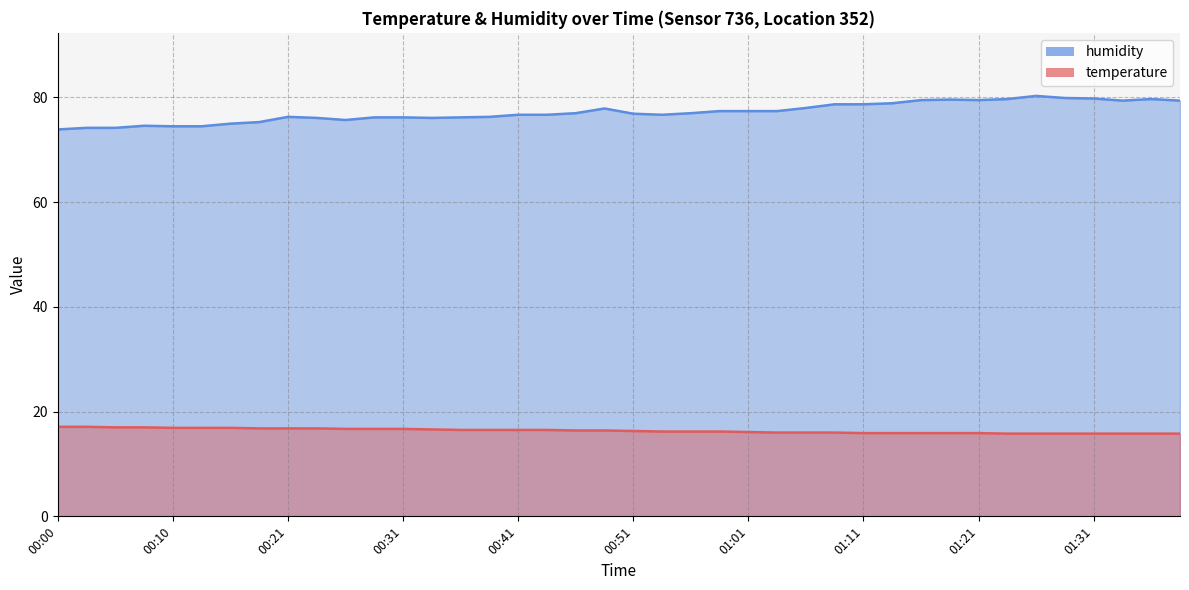

Which series changed the most between 00:15 and 00:51?

humidity